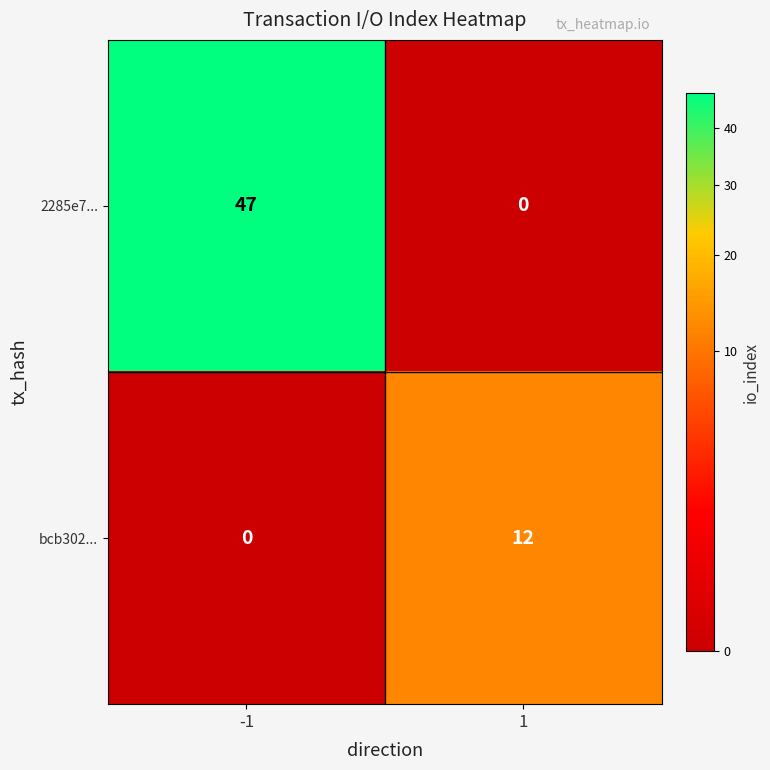

Rank the series by their maximum value, from lowest to highest.

bcb302..., 2285e7...